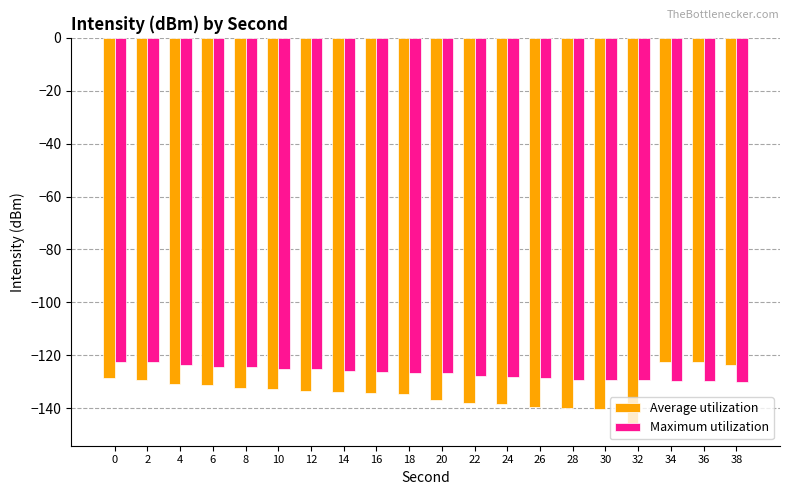

Which category has the lowest value across all series?

32